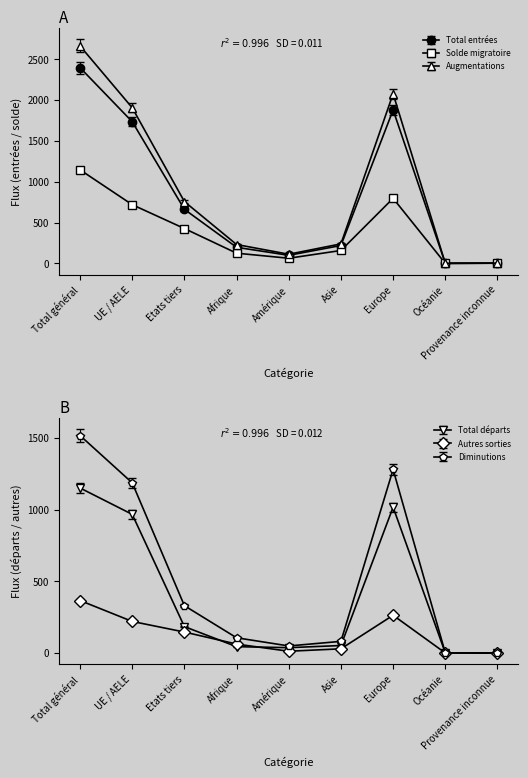

How many positive values does the Solde migratoire series have?

8